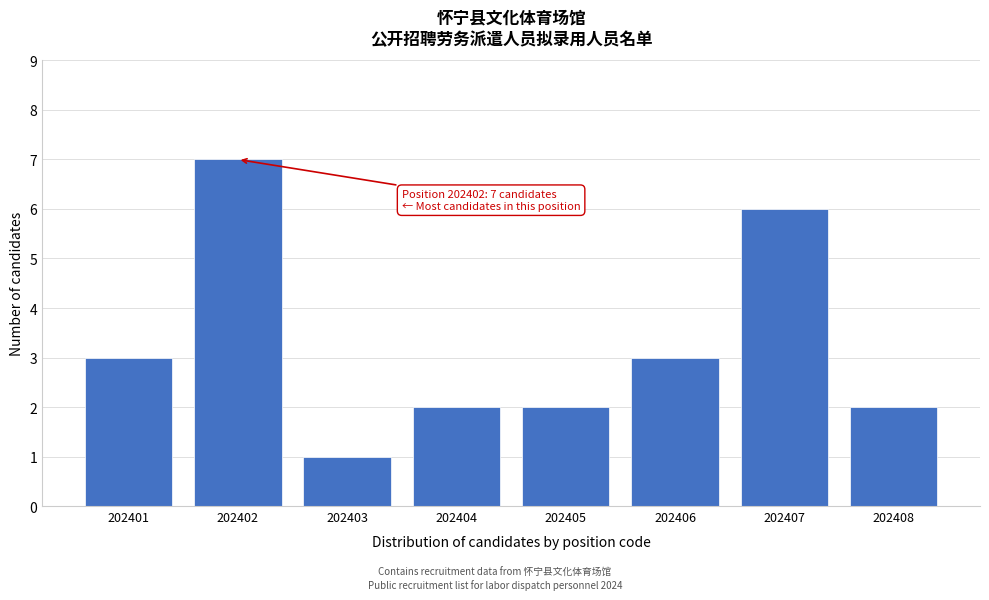

Reading left to right, list all the values displayed in this chart.

3	7	1	2	2	3	6	2